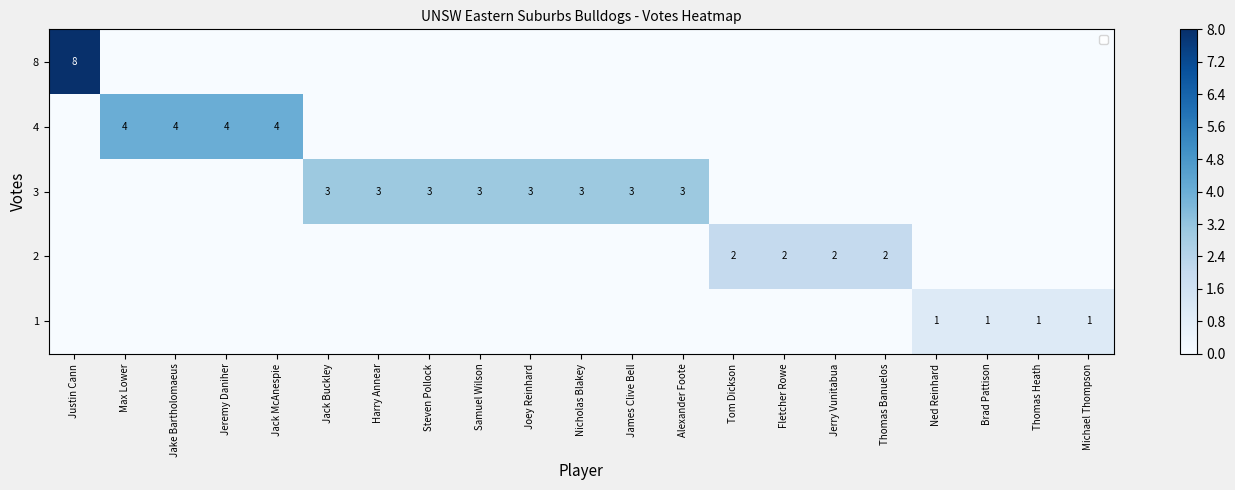

At how many categories does at least one series exceed 0?

21